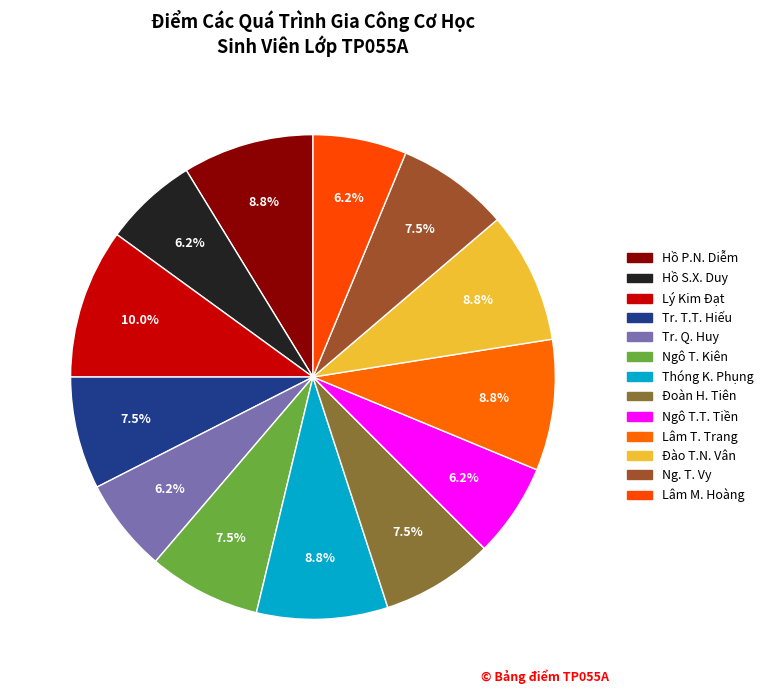

How many slices are in this pie chart?

13